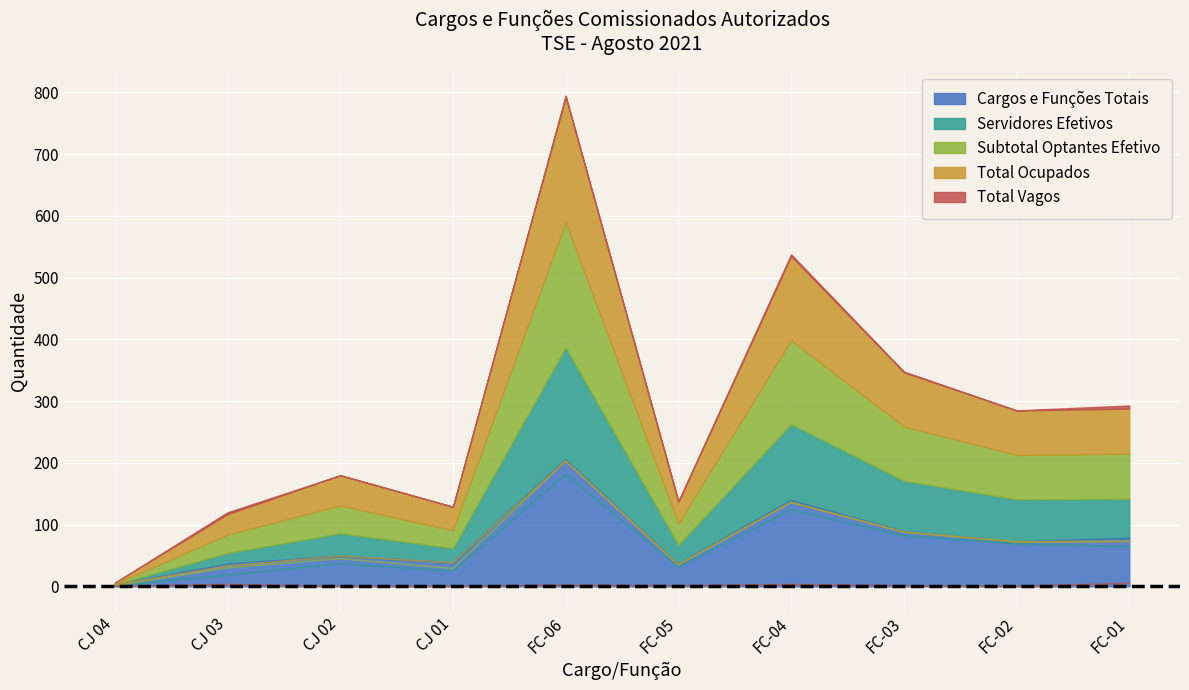

At which category does the chart reach its minimum across all series?

CJ 04